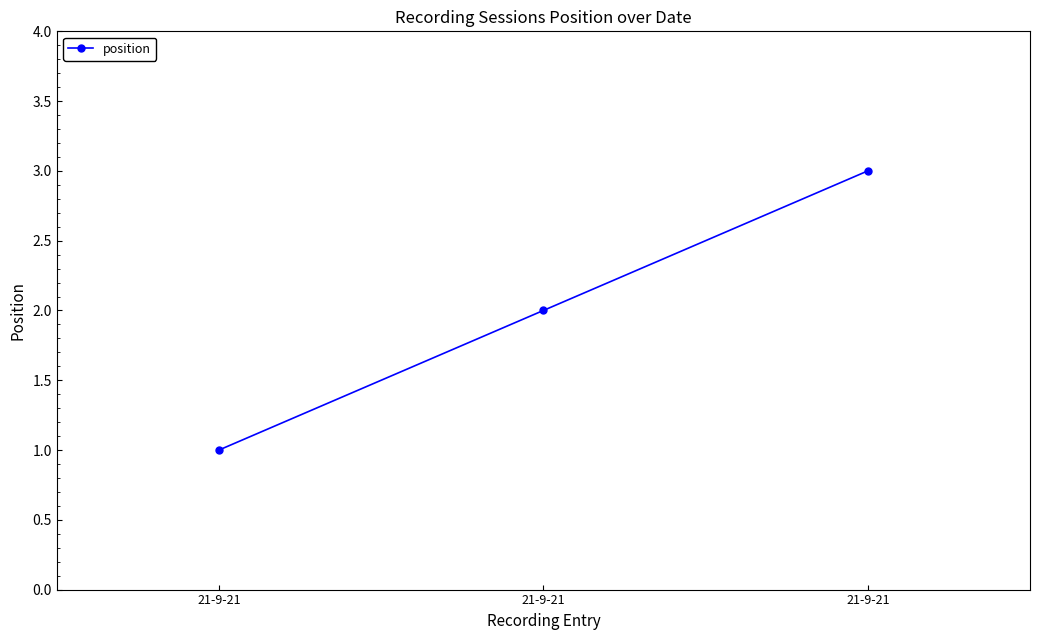

Does the chart have visible grid lines?

No